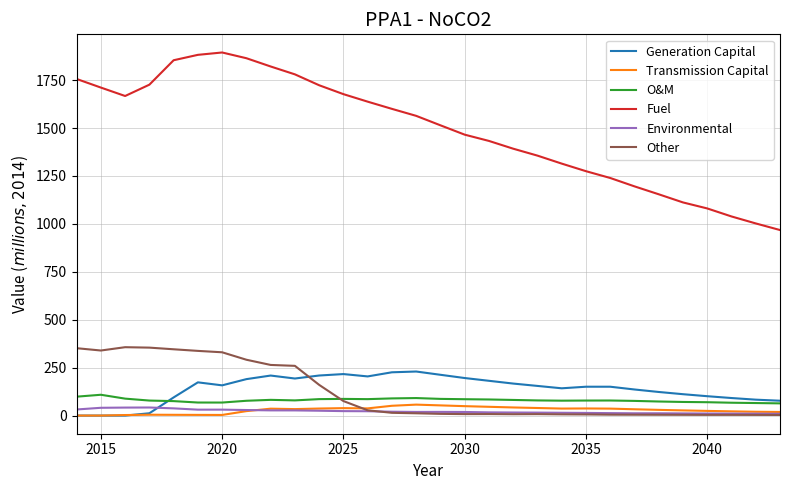

What is the greatest value displayed?

1894.0